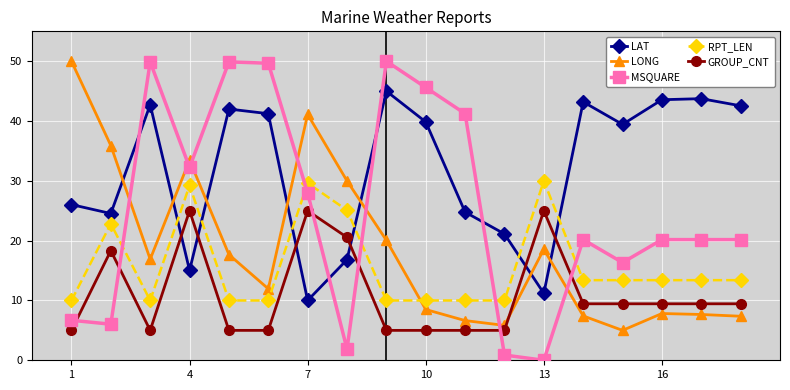

What is the value of the LAT point at the 9th from the left?

45.0